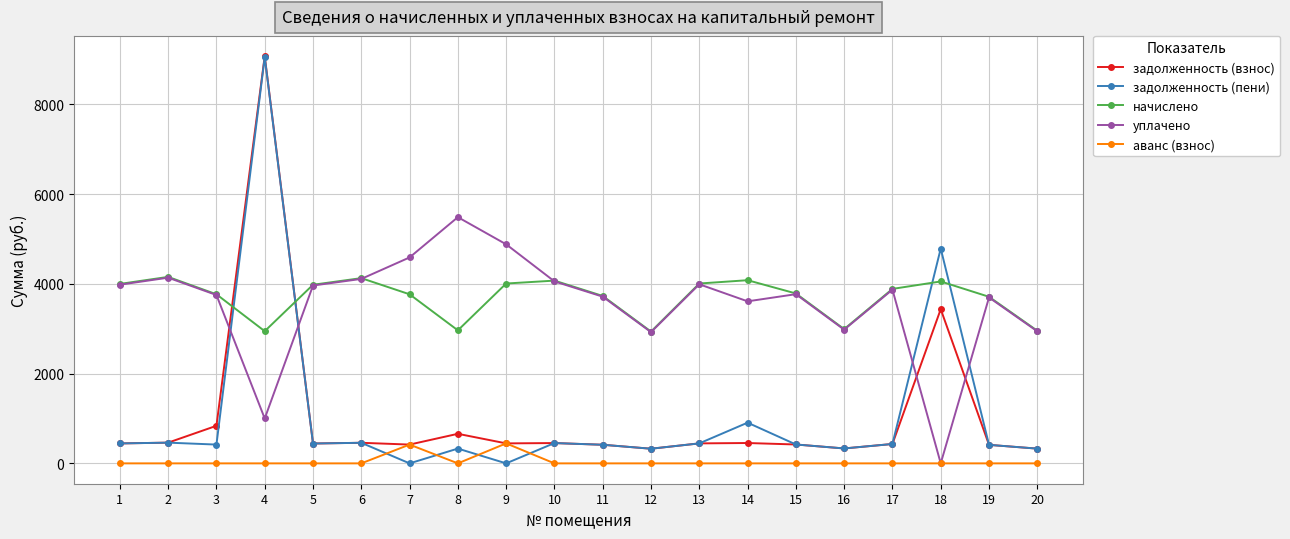

What is the difference between the maximum and second lowest values in the аванс (взнос) series?

445.3